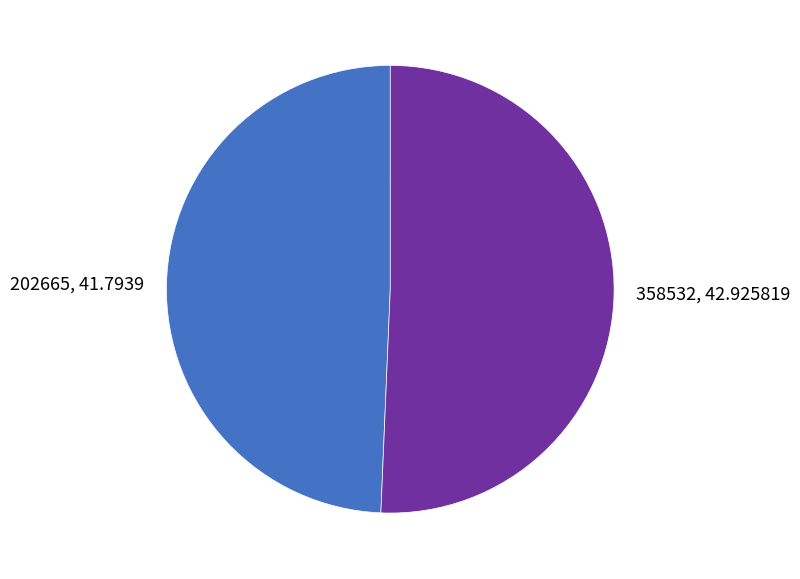

The 202665 slice represents 49% of the pie. True or false?

True